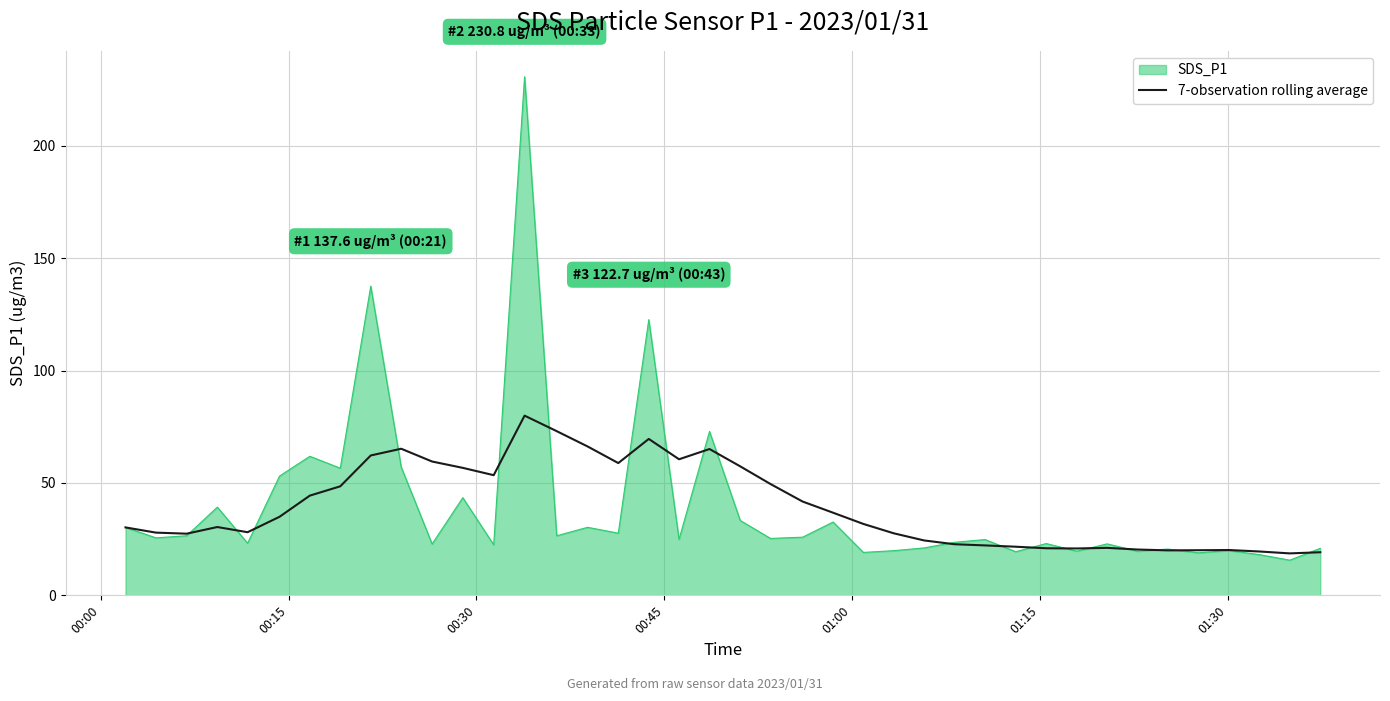

List the series in order of their peak value, highest first.

SDS_P1, 7-observation rolling average